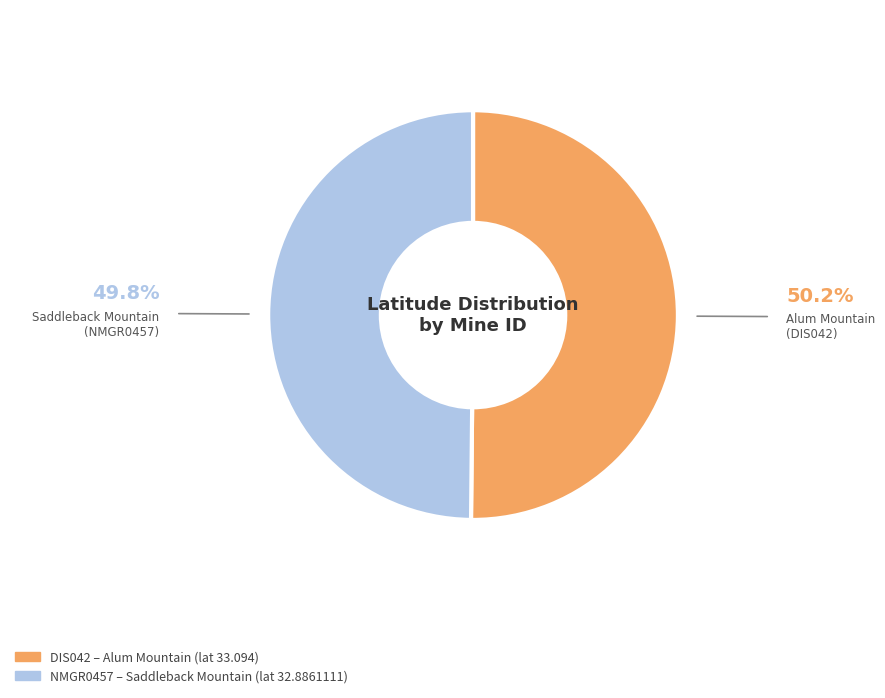

What is the ratio of the value at NMGR0457 to the value at DIS042?

1.0